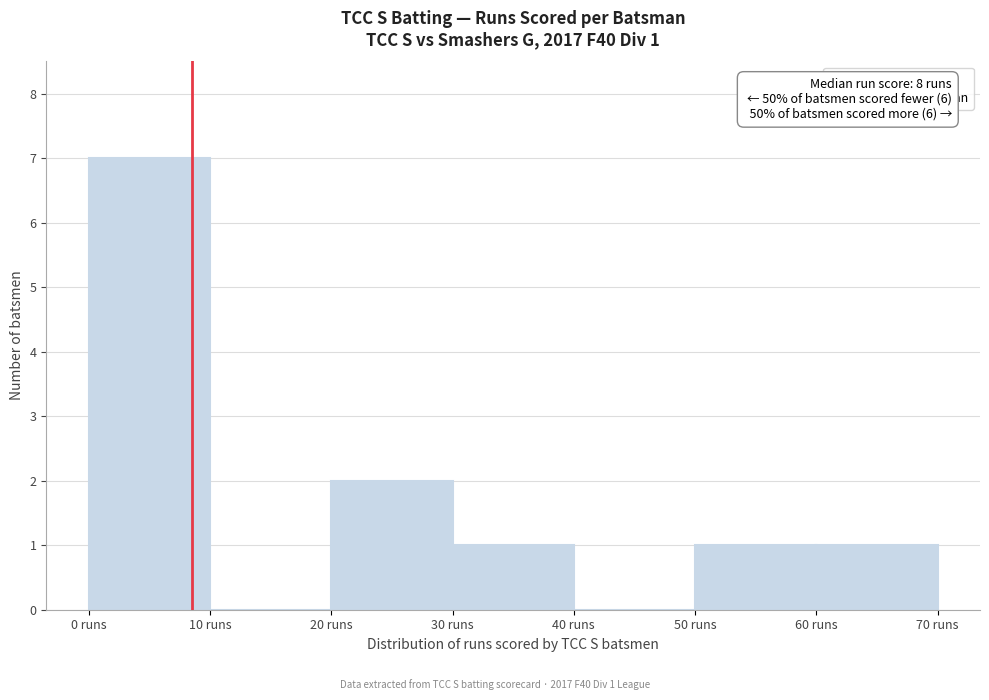

Over which range of the x-axis is the bar tallest?

0 to 10